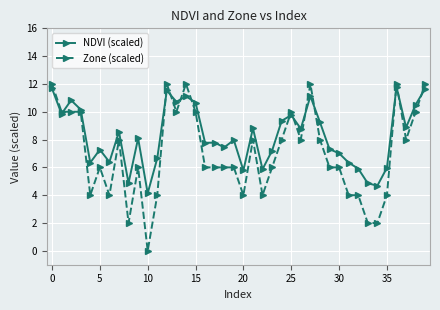

Which series has the largest total across all categories?

NDVI (scaled)